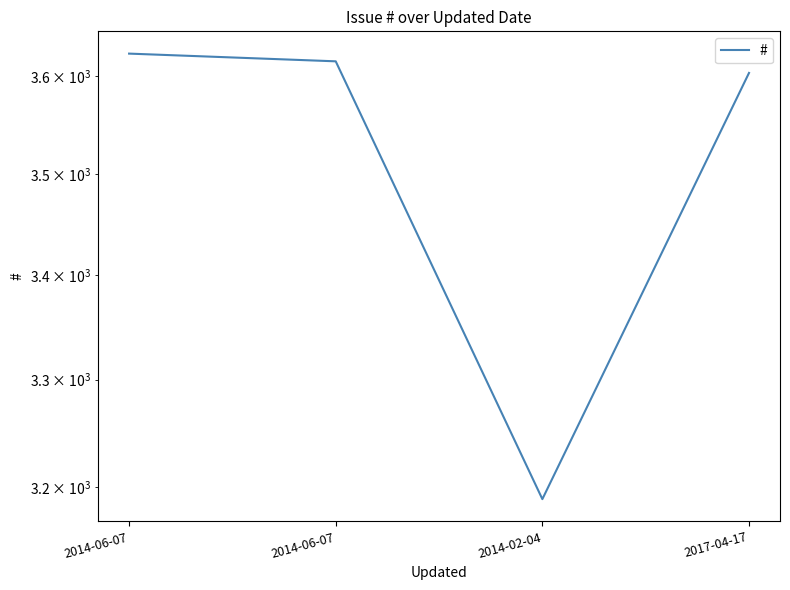

The value at 2017-04-17 is 3603. True or false?

True